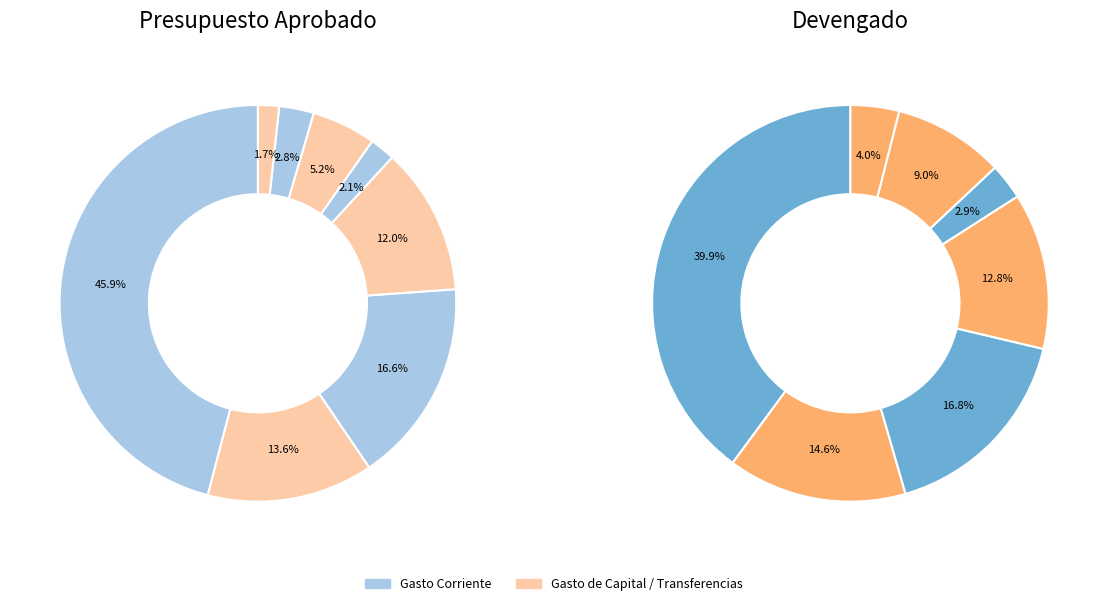

How many slices are in this pie chart?

8